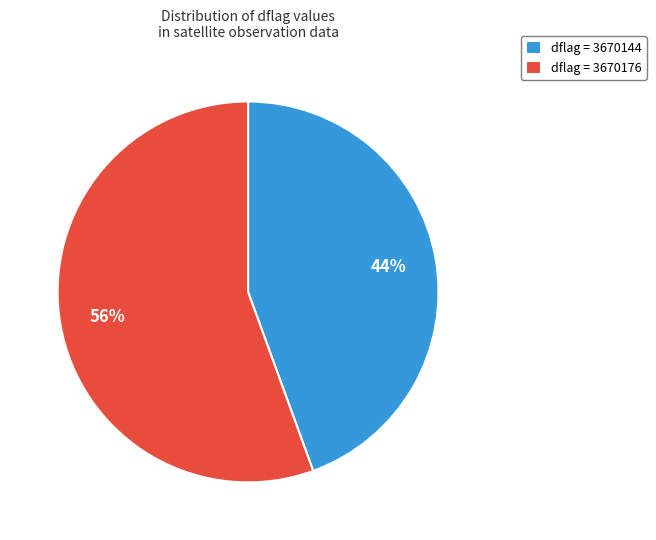

Which slice is the smallest?

dflag = 3670144